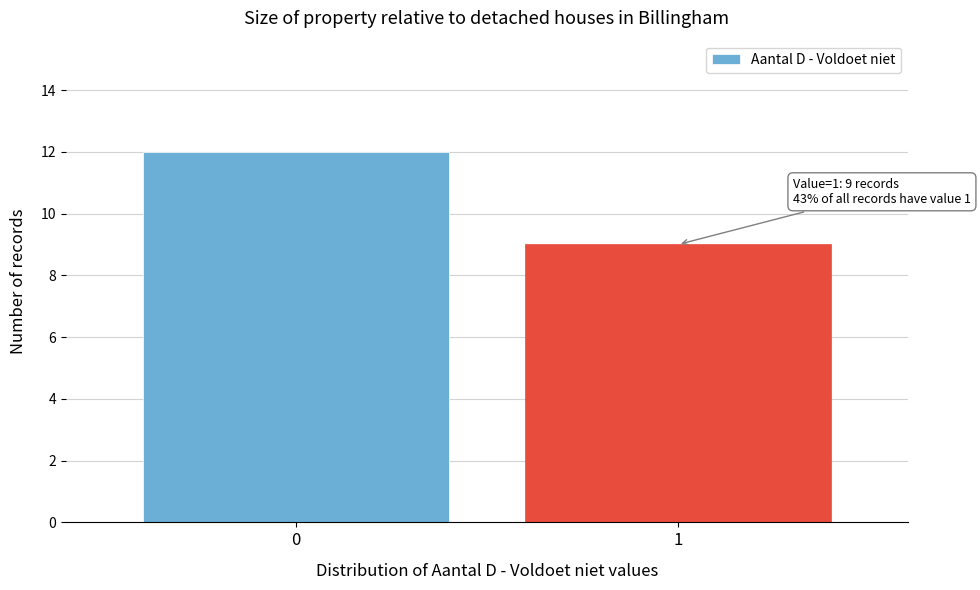

Reading left to right, list all the values displayed in this chart.

0=12	1=9